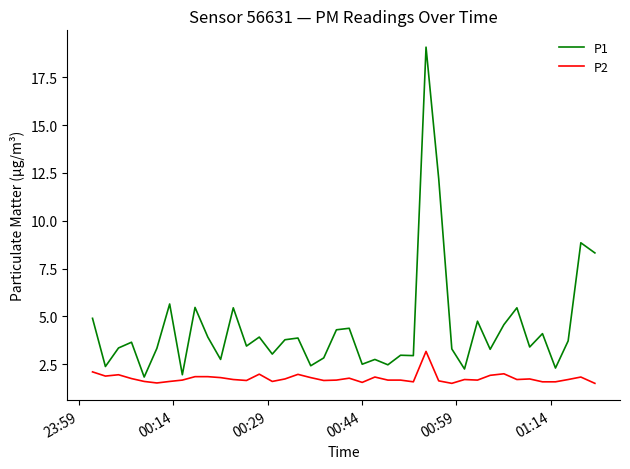

List the series in order of their overall mean, highest first.

P1, P2